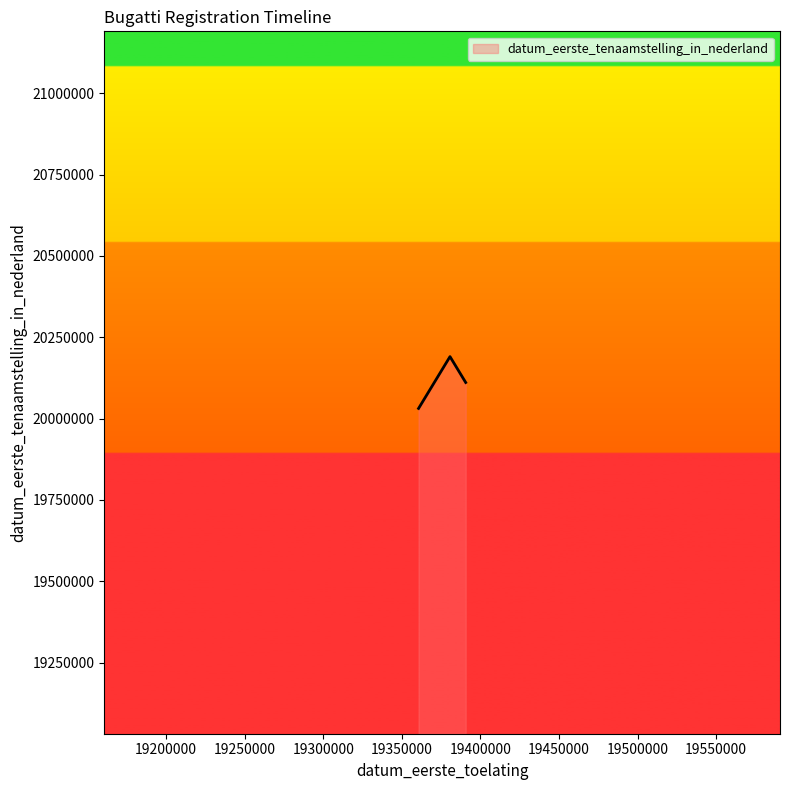

What is the smallest value displayed?

20031222